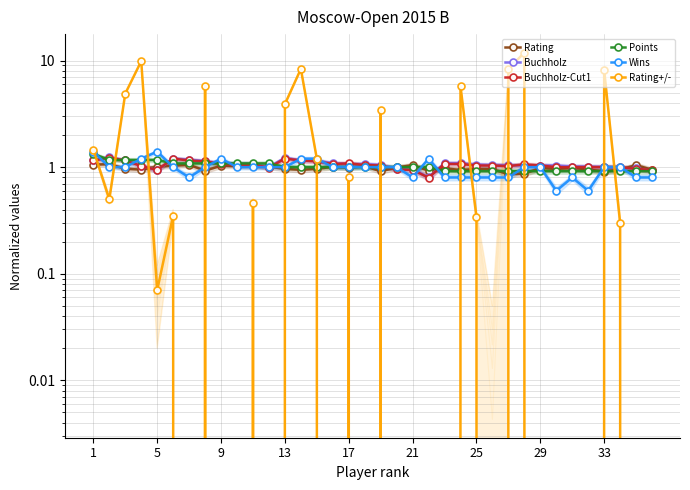

What are all the series names shown in the legend?

Rating, Buchholz, Buchholz-Cut1, Points, Wins, Rating+/-